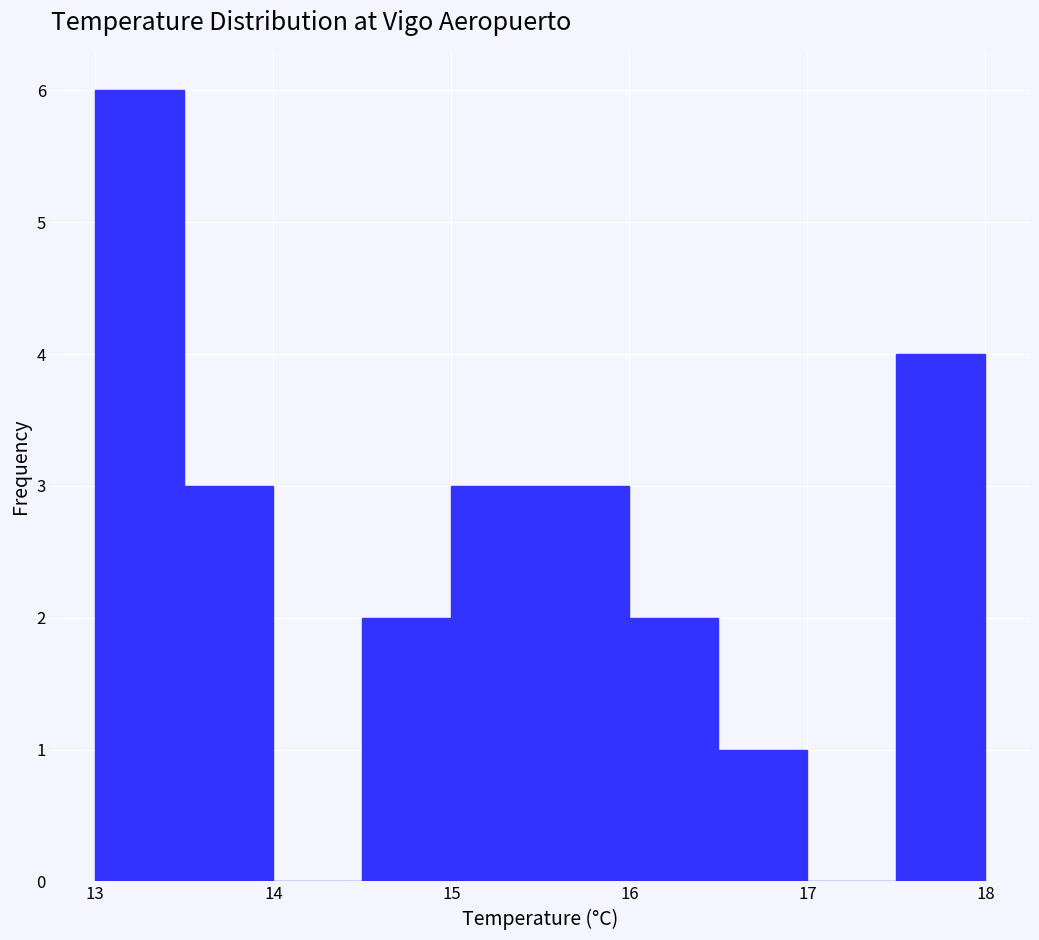

Reading left to right, list every bar in this chart as the range it spans on the x-axis followed by its height. The values are not printed on the chart, so give them approximately, as read against the axis.

13.0 to 13.5: 6
13.5 to 14.0: 3
14.0 to 14.5: 0
14.5 to 15.0: 2
15.0 to 15.5: 3
15.5 to 16.0: 3
16.0 to 16.5: 2
16.5 to 17.0: 1
17.0 to 17.5: 0
17.5 to 18.0: 4